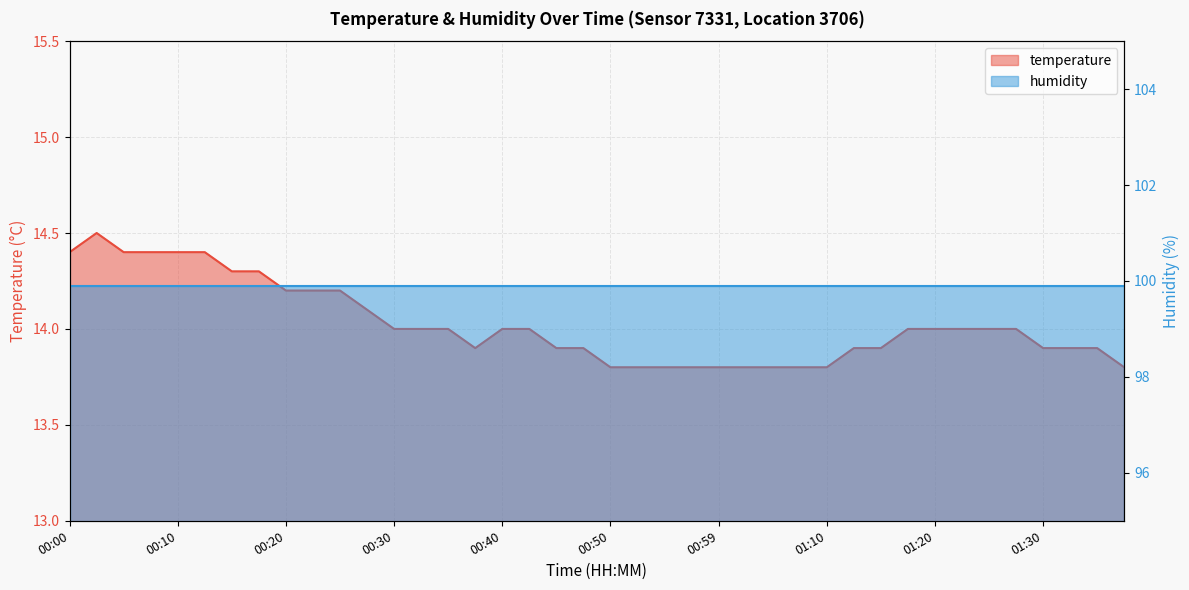

Count the values in the range 13 to 14.

28